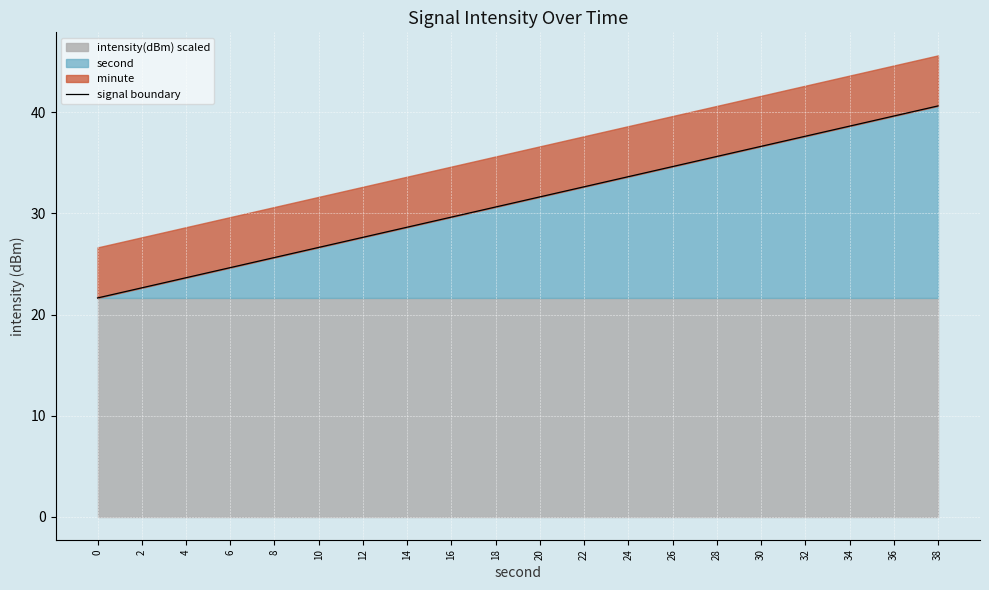

Reading left to right, what are all the values shown in this chart?

21.6	22.6	23.6	24.6	25.6	26.6	27.6	28.6	29.6	30.6	31.6	32.6	33.6	34.6	35.6	36.6	37.6	38.6	39.6	40.6